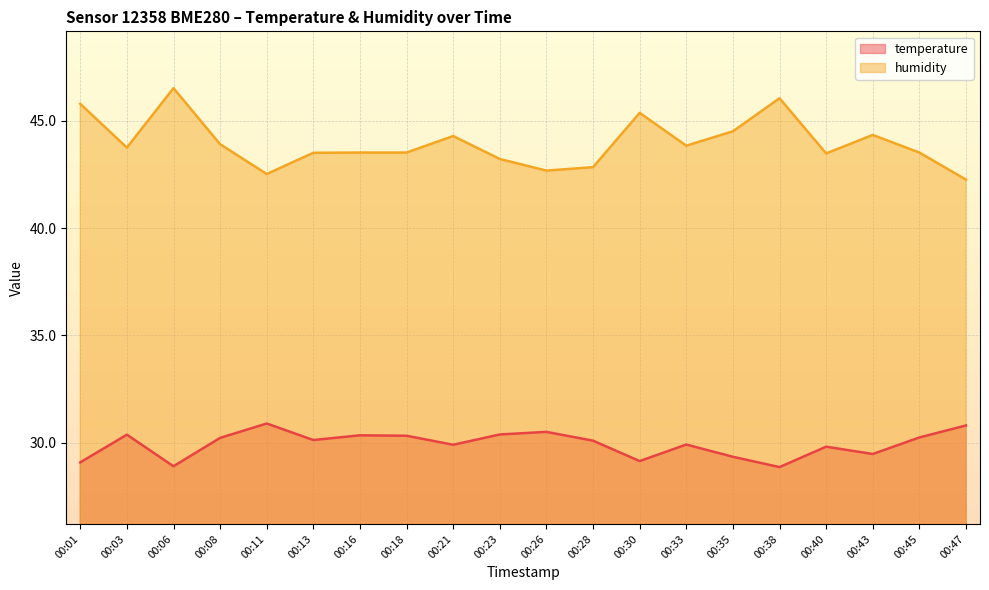

What is the sum of the humidity values at 00:45 and 00:38?

89.6